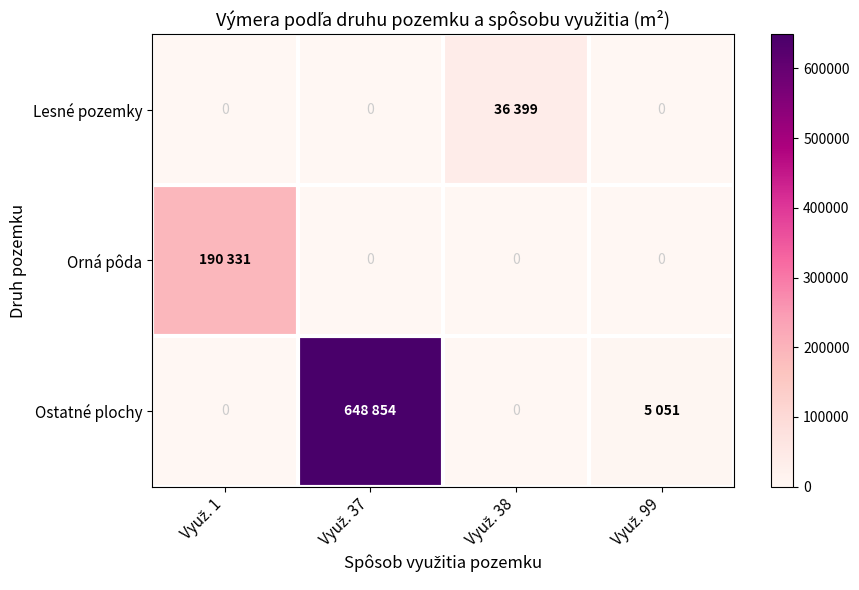

Between Využ. 37 and Využ. 99, which series saw the biggest shift?

Ostatné plochy